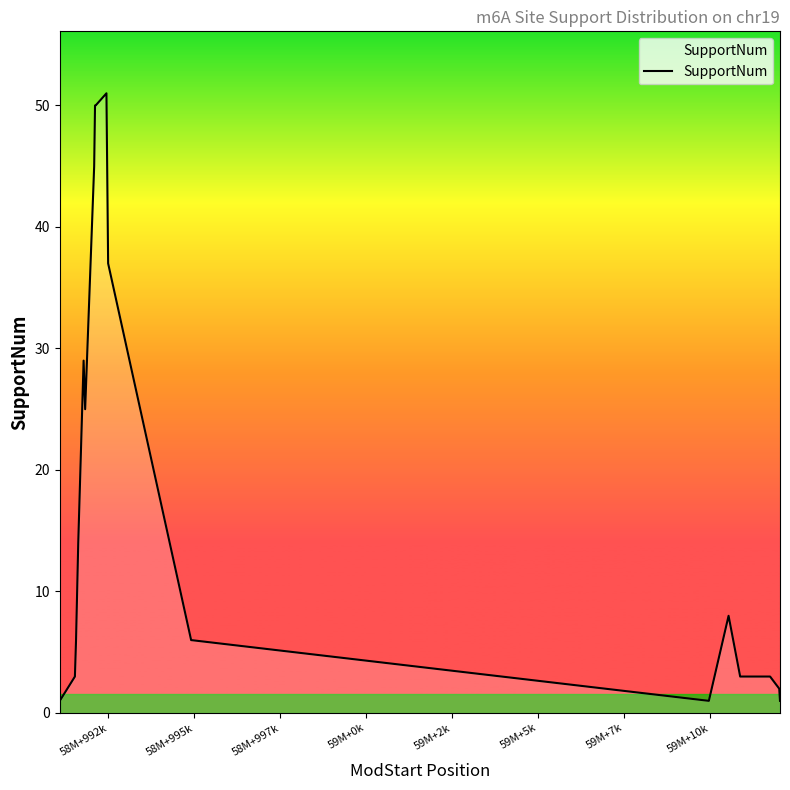

What is the greatest value displayed?

51